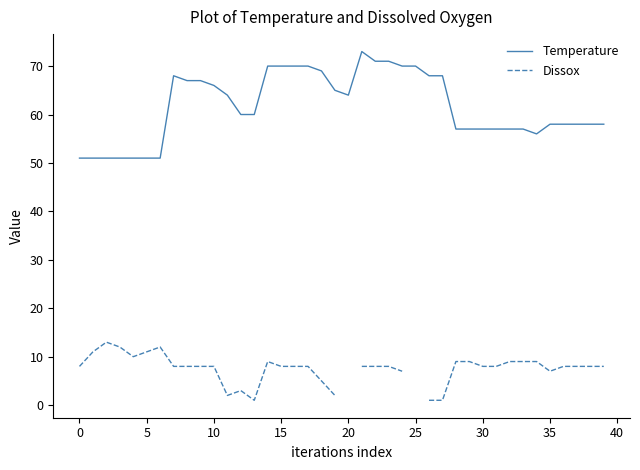

What is the minimum value for Temperature?

51